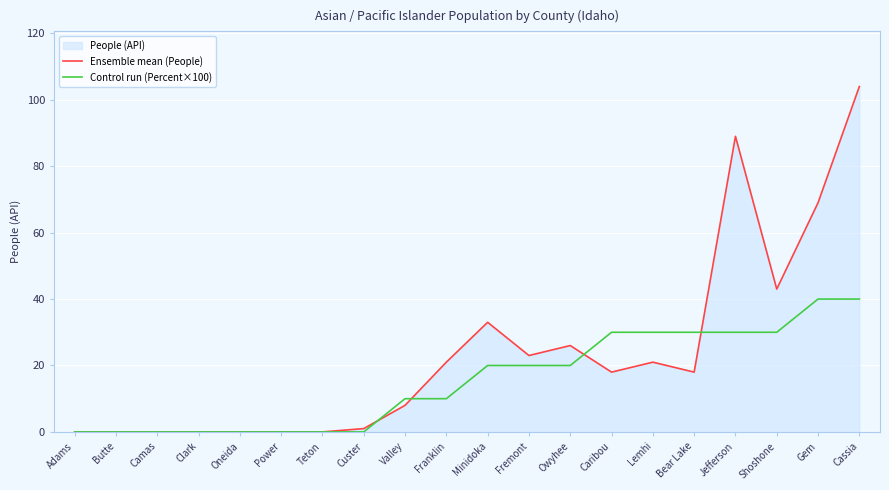

Between which two adjacent categories do Ensemble mean (People) and Control run (Percent×100) first intersect?

Custer and Valley